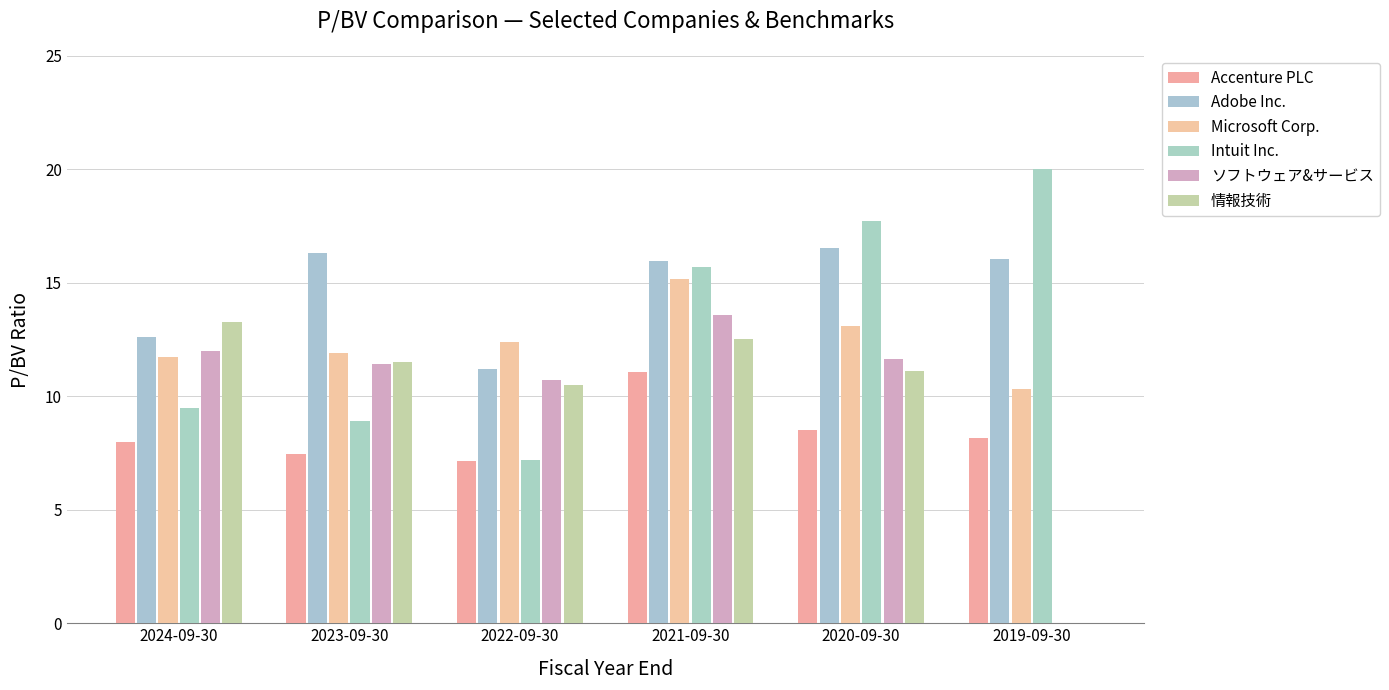

What value does the Intuit Inc. series have at 2020-09-30?

17.7